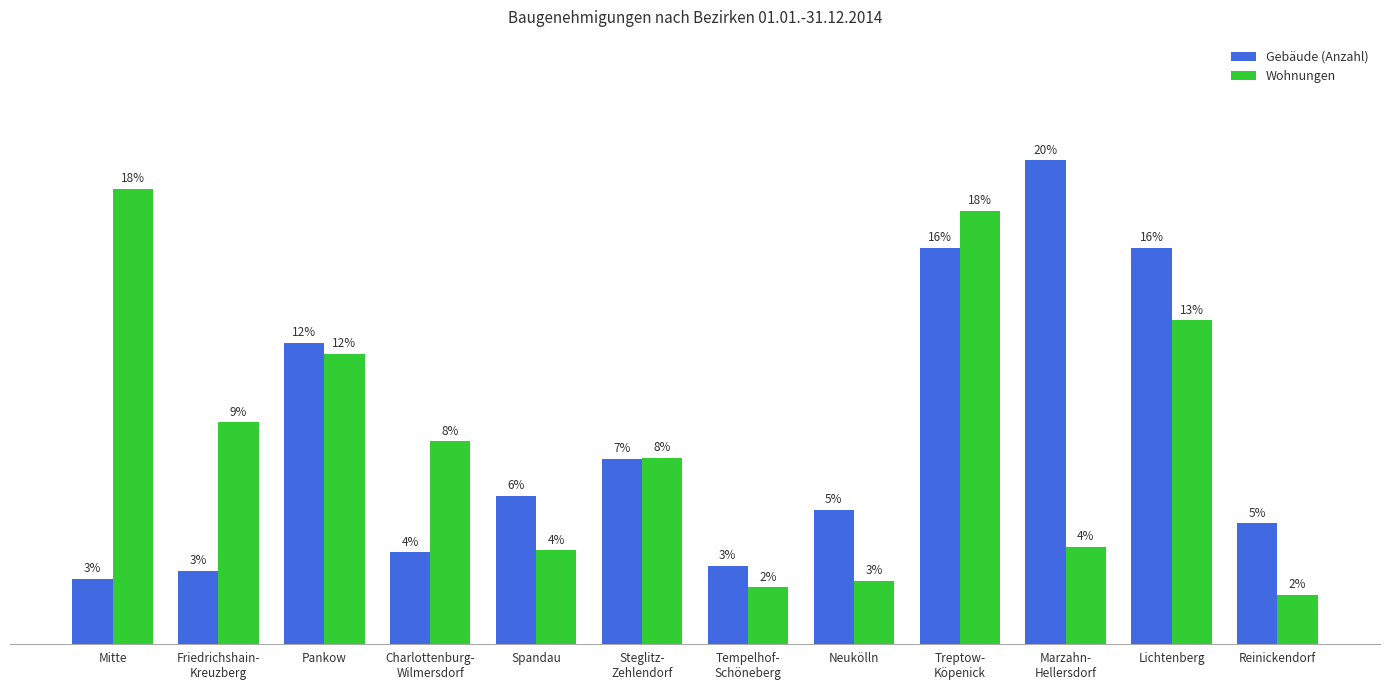

What are all the series names shown in the legend?

Gebäude (Anzahl), Wohnungen